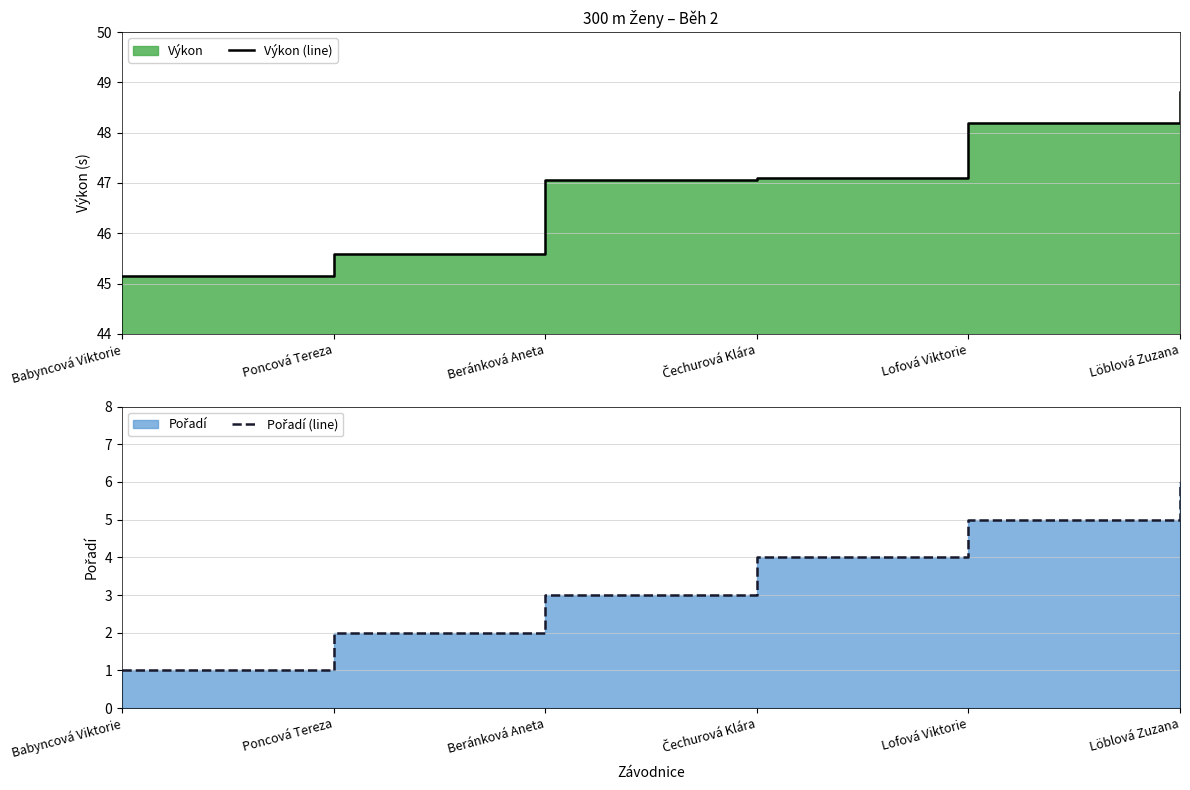

True or false: Pořadí (line) and Výkon (line) intersect in this chart.

False